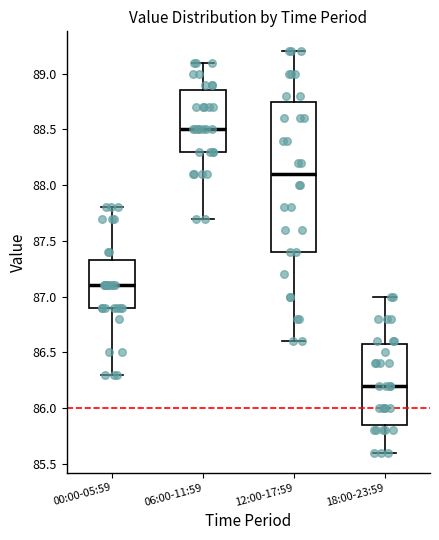

Where is the upper edge of the box for 00:00-05:59 on the y-axis? The values are not printed on the chart, so give them approximately, as read against the axis.

87.35